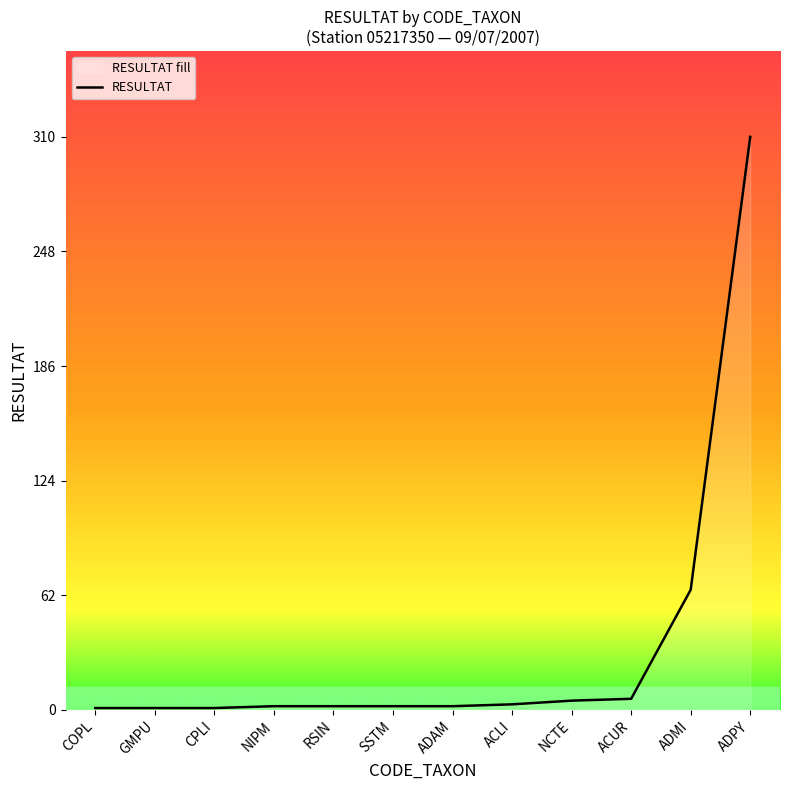

Does the chart have visible grid lines?

No